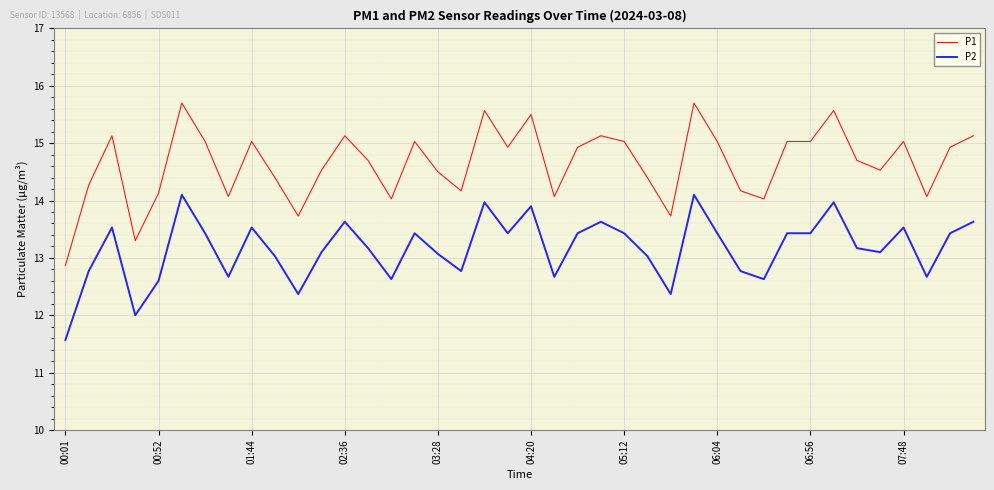

What is the difference between the maximum and minimum values in the P1 series?

2.8